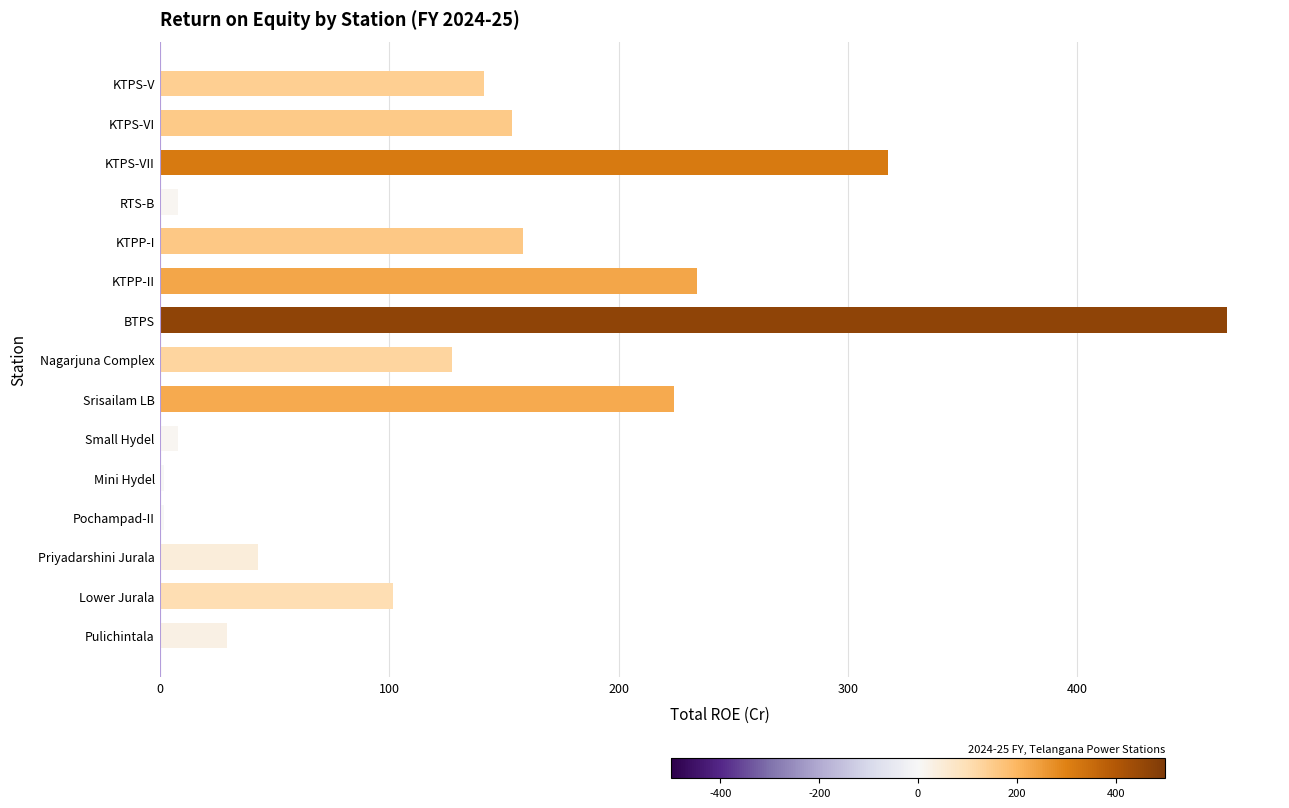

What is the label of the 8th bar from the bottom?

Nagarjuna Complex